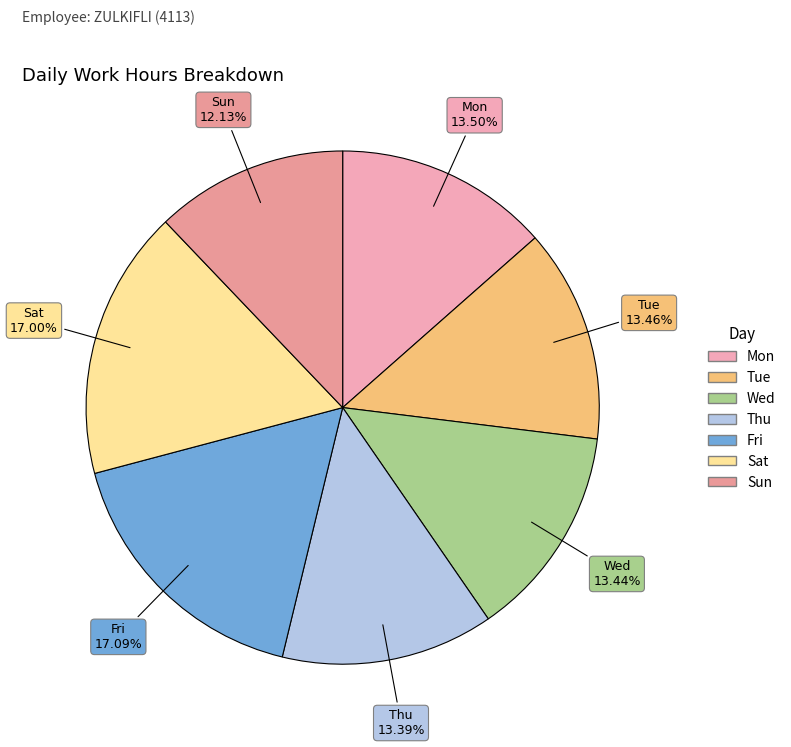

Approximately how many times larger is the value at Mon compared to Wed?

1.0